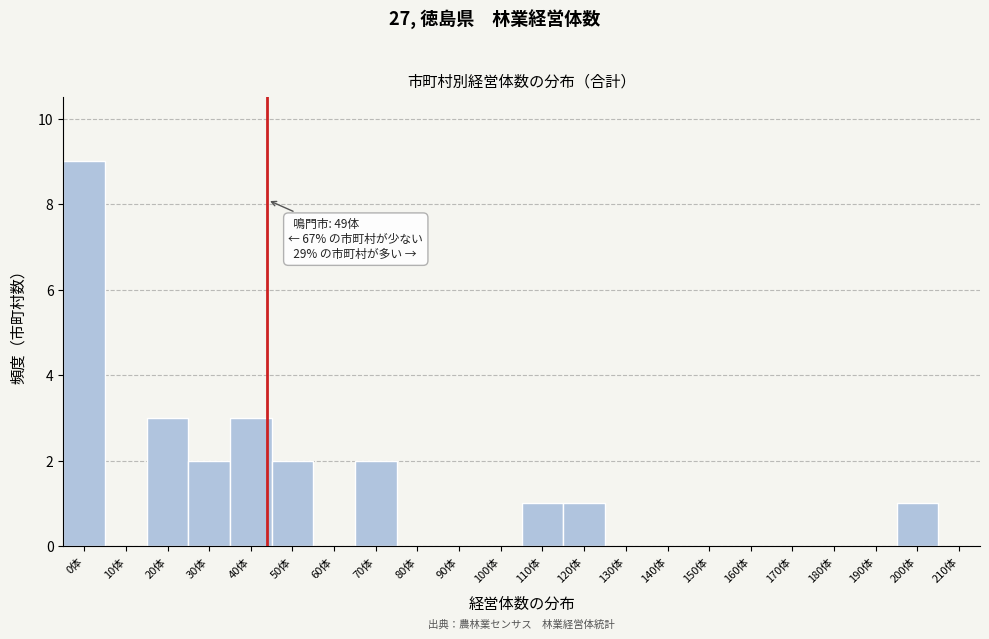

Reading left to right, what are all the values shown in this chart?

0体=9	10体=0	20体=3	30体=2	40体=3	50体=2	60体=0	70体=2	80体=0	90体=0	100体=0	110体=1	120体=1	130体=0	140体=0	150体=0	160体=0	170体=0	180体=0	190体=0	200体=1	210体=0